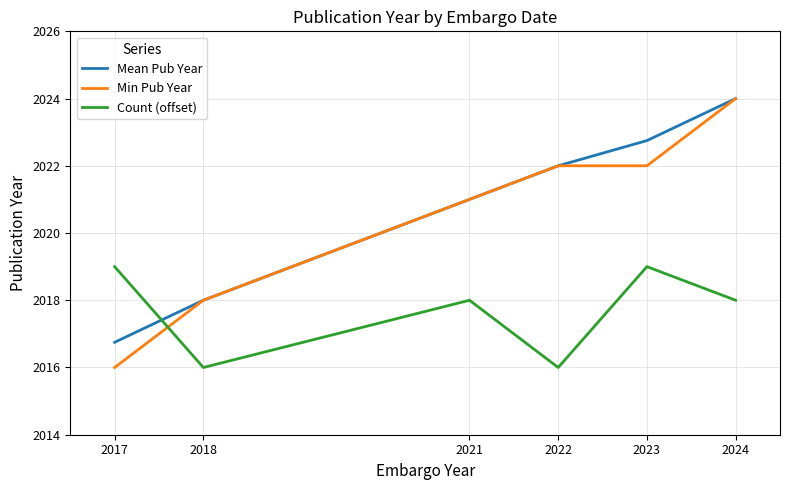

Reading left to right, transcribe all the data shown in this chart.

Mean Pub Year: 2017=2016.8	2018=2018.0	2021=2021.0	2022=2022.0	2023=2022.8	2024=2024.0
Min Pub Year: 2017=2016.0	2018=2018.0	2021=2021.0	2022=2022.0	2023=2022.0	2024=2024.0
Count (offset): 2017=2019.0	2018=2016.0	2021=2018.0	2022=2016.0	2023=2019.0	2024=2018.0